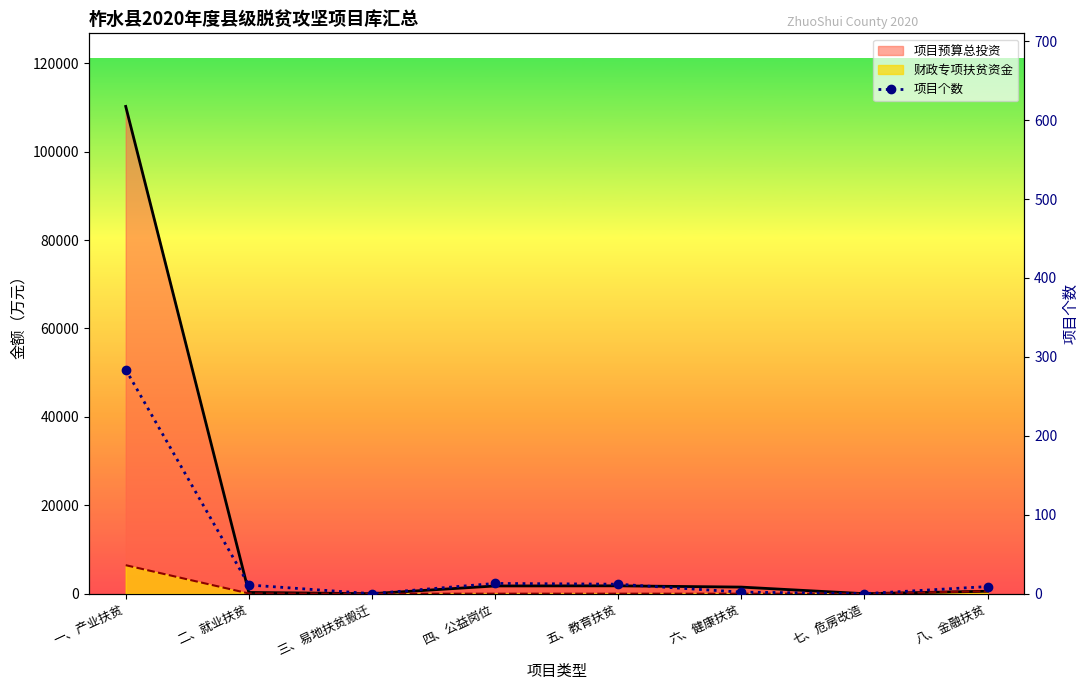

Where does the data first go above 11?

一、产业扶贫